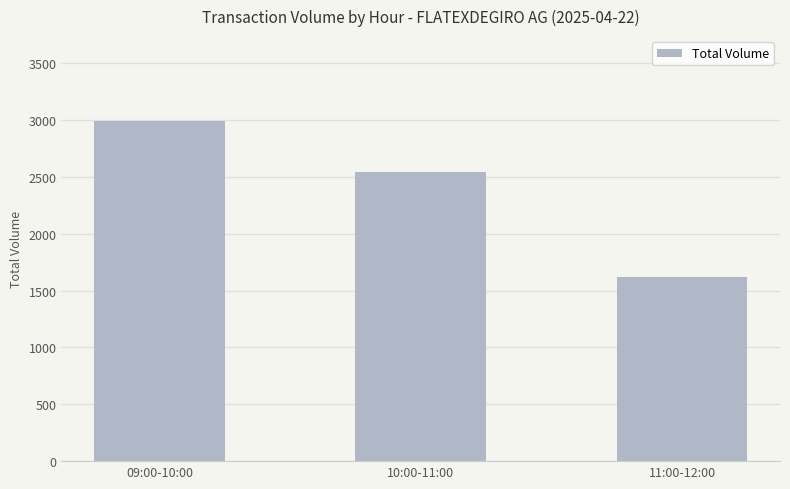

Does the chart contain stacked bars?

No